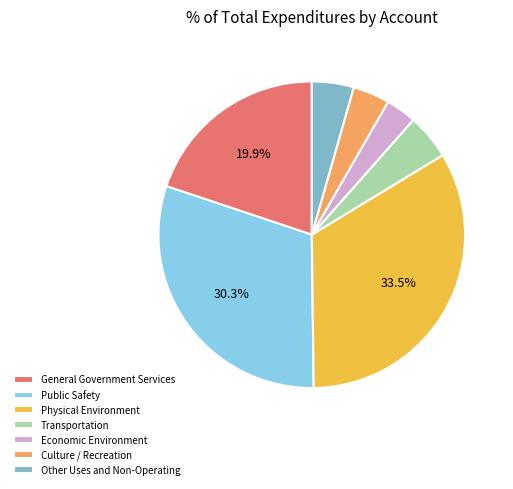

Approximately how many times larger is the value at Other Uses and Non-Operating compared to Transportation?

0.9